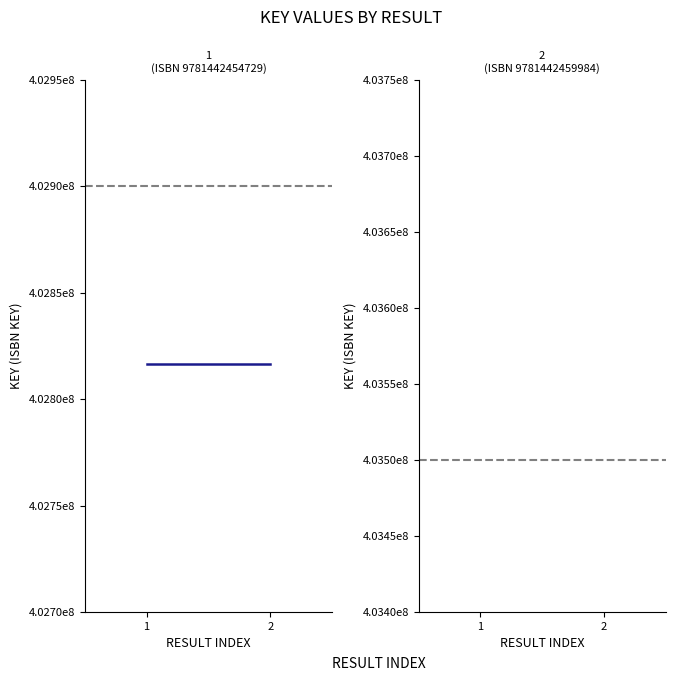

Reading left to right, what are all the values shown in this chart?

Key (Result=1): 402816538	402816538
Key (Result=2): 403860624	403860624